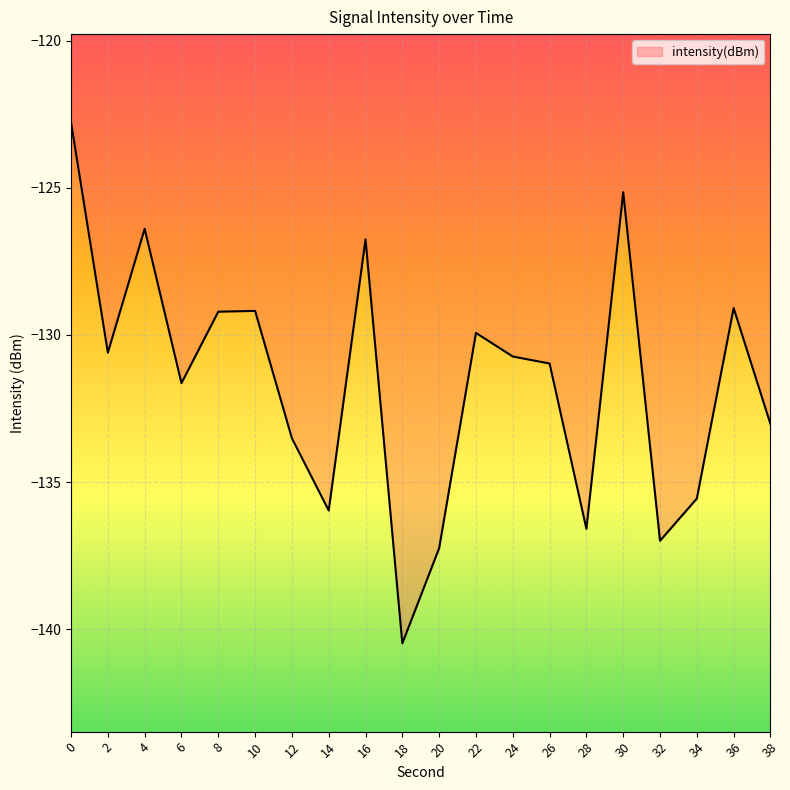

At which label is the value closest to -131?

26